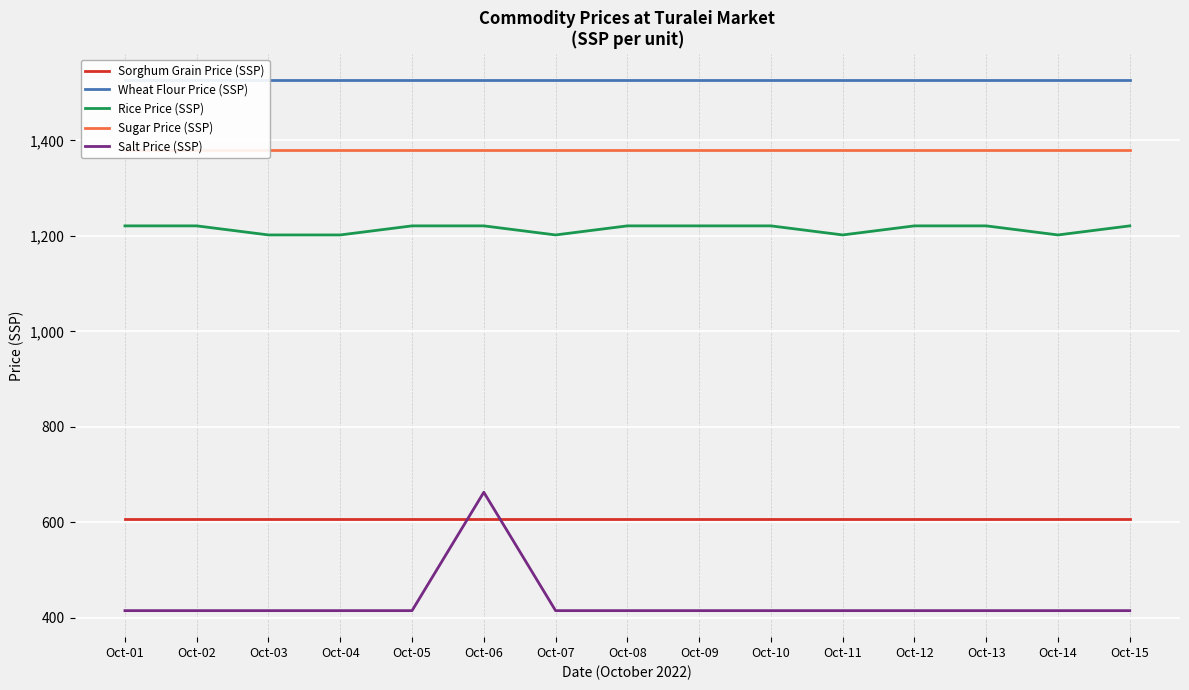

True or false: Salt Price (SSP) and Sugar Price (SSP) cross at least once.

False